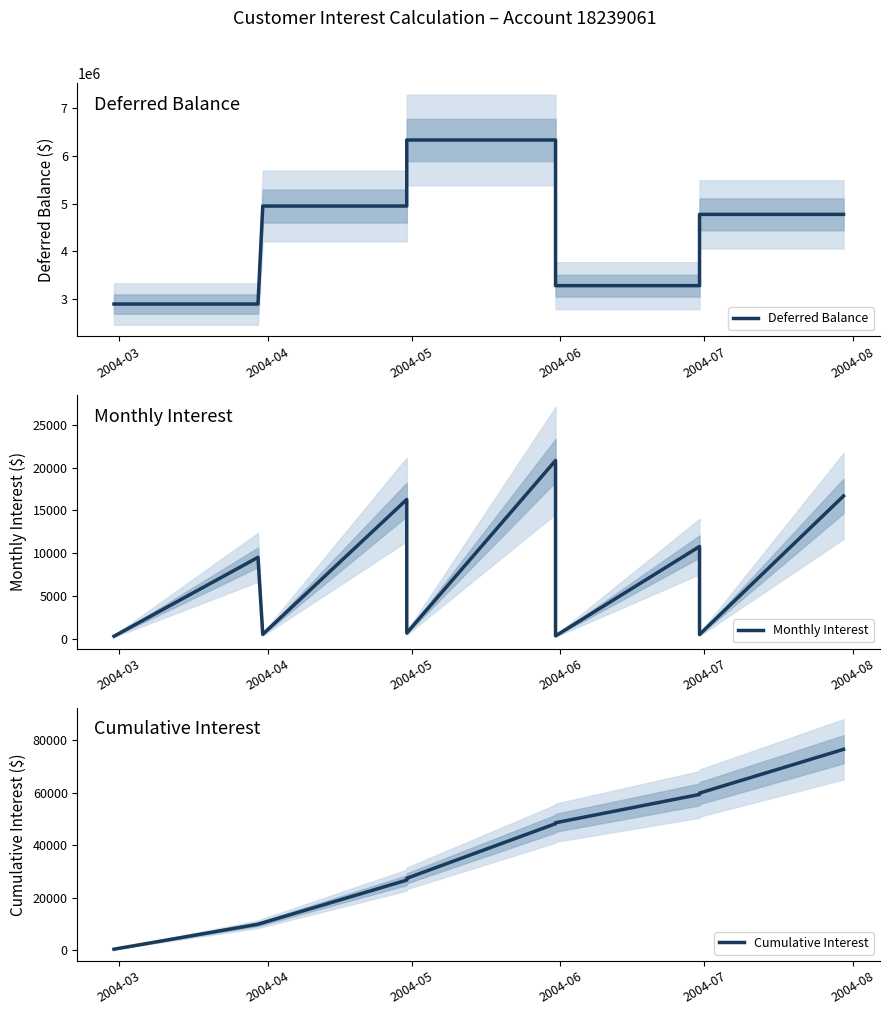

List the series in order of their peak value, highest first.

Deferred Balance, Cumulative Interest, Monthly Interest